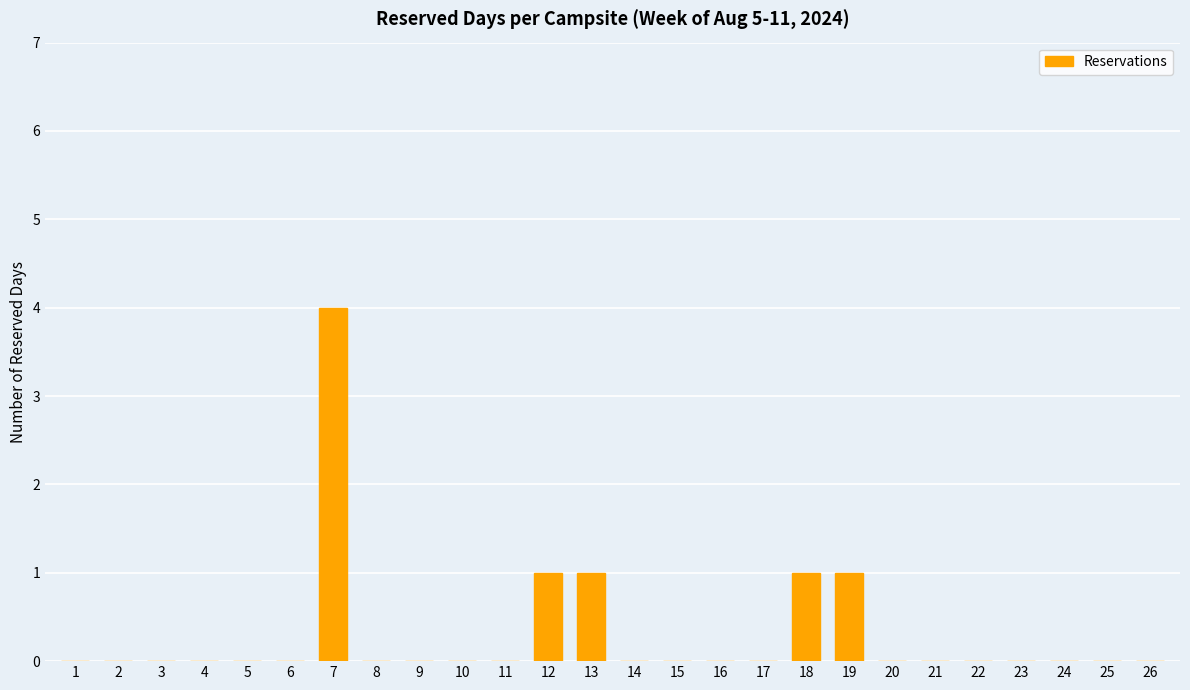

Reading left to right, extract all data points from this chart.

1=0	2=0	3=0	4=0	5=0	6=0	7=4	8=0	9=0	10=0	11=0	12=1	13=1	14=0	15=0	16=0	17=0	18=1	19=1	20=0	21=0	22=0	23=0	24=0	25=0	26=0